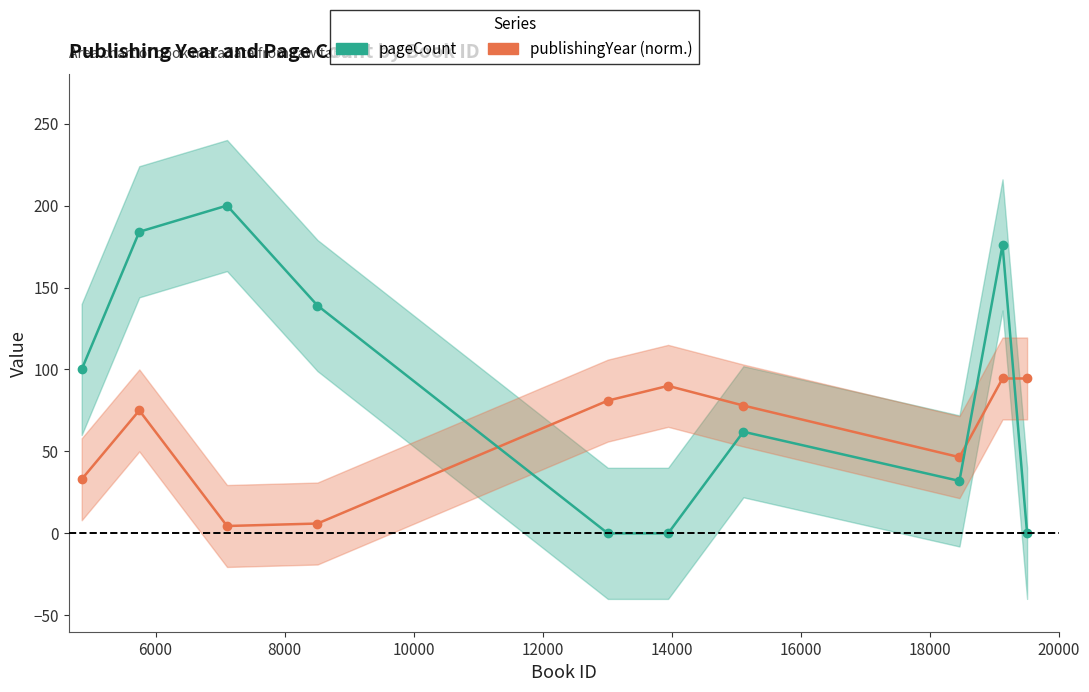

What is the value of the pageCount point at the 7th from the left?

62.0